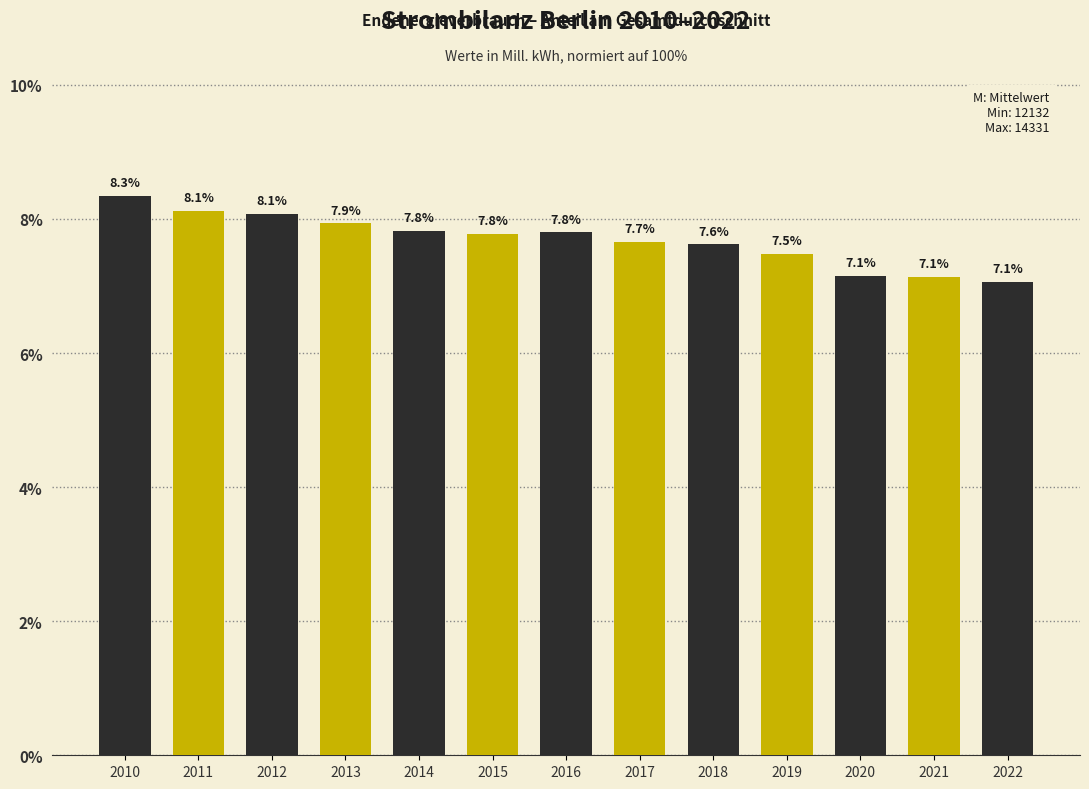

Reading left to right, extract all data points from this chart.

2010=8.3	2011=8.1	2012=8.1	2013=7.9	2014=7.8	2015=7.8	2016=7.8	2017=7.7	2018=7.6	2019=7.5	2020=7.1	2021=7.1	2022=7.1